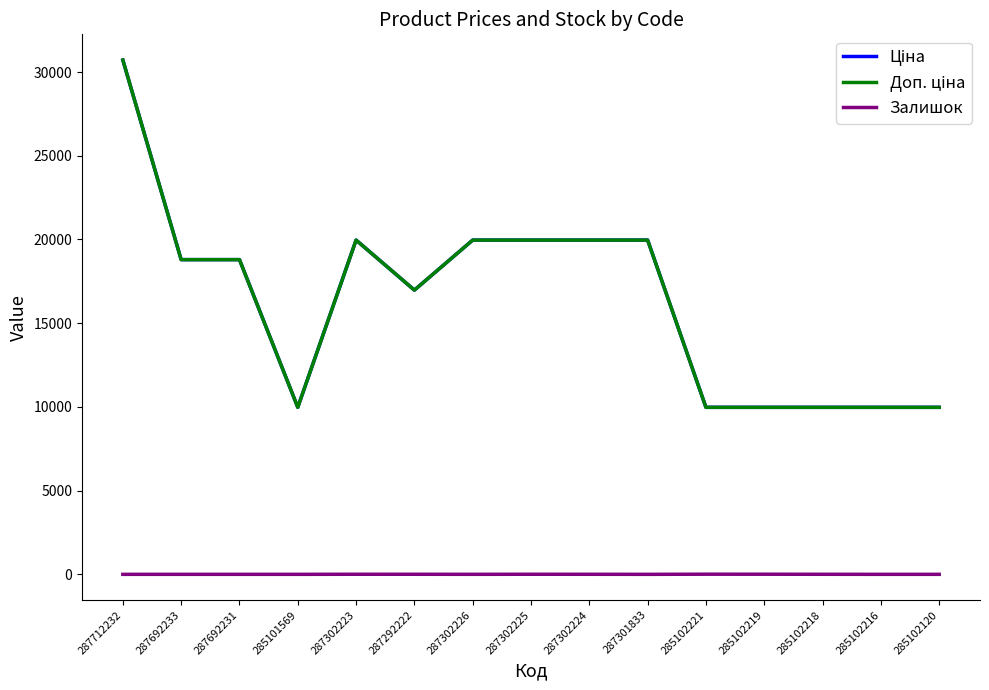

Does the chart display data point markers on the line(s)?

No